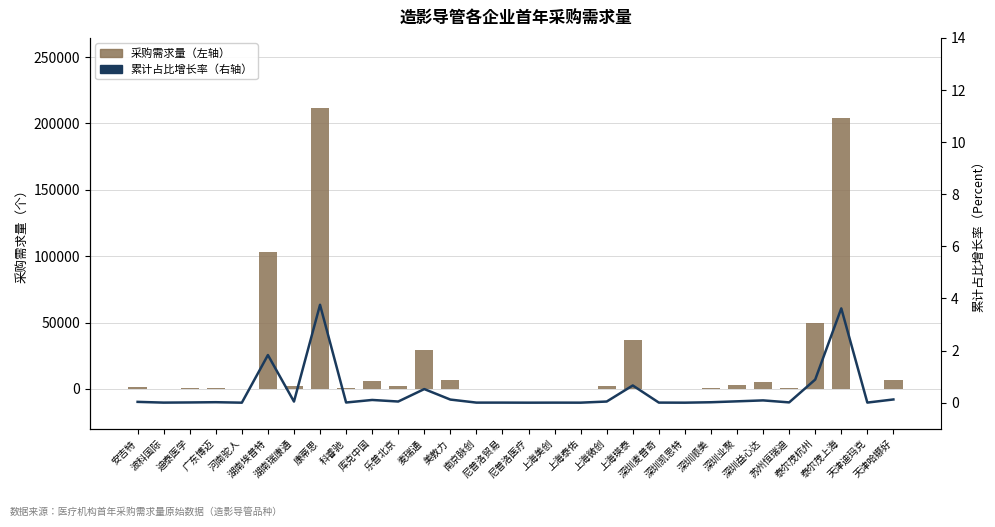

Reading left to right, transcribe all the data shown in this chart.

采购需求量（左轴）: 安吉特=1748.0	波科国际=151.0	迪泰医学=494.0	广东博迈=1020.0	河南驼人=12.0	湖南埃普特=102941.0	湖南瑞康通=2395.0	康蒂思=211530.0	科睿驰=364.0	库克中国=5875.0	乐普北京=2505.0	麦瑞通=29398.0	美敦力=6724.0	南京脉创=152.0	尼普洛贸易=138.0	尼普洛医疗=3.0	上海美创=110.0	上海泰佑=30.0	上海微创=2477.0	上海瑛泰=37199.0	深圳麦普奇=178.0	深圳凯思特=5.0	深圳顺美=928.0	深圳业聚=2909.0	深圳益心达=4941.0	苏州恒瑞迪=604.0	泰尔茂杭州=49981.0	泰尔茂上海=203805.0	天津迪玛克=195.0	天津哈娜好=6957.0
占比增长率（右轴）: 安吉特=0.0	波科国际=0.0	迪泰医学=0.0	广东博迈=0.0	河南驼人=0.0	湖南埃普特=1.8	湖南瑞康通=0.0	康蒂思=3.8	科睿驰=0.0	库克中国=0.1	乐普北京=0.0	麦瑞通=0.5	美敦力=0.1	南京脉创=0.0	尼普洛贸易=0.0	尼普洛医疗=0.0	上海美创=0.0	上海泰佑=0.0	上海微创=0.0	上海瑛泰=0.7	深圳麦普奇=0.0	深圳凯思特=0.0	深圳顺美=0.0	深圳业聚=0.1	深圳益心达=0.1	苏州恒瑞迪=0.0	泰尔茂杭州=0.9	泰尔茂上海=3.6	天津迪玛克=0.0	天津哈娜好=0.1